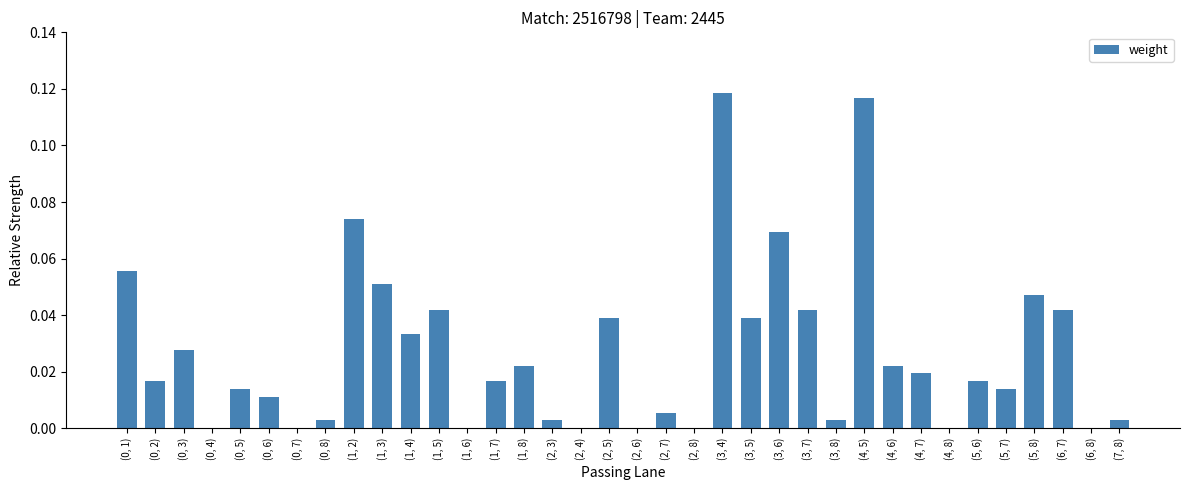

Which has a higher value, (6, 8) or (1, 5)?

(1, 5)